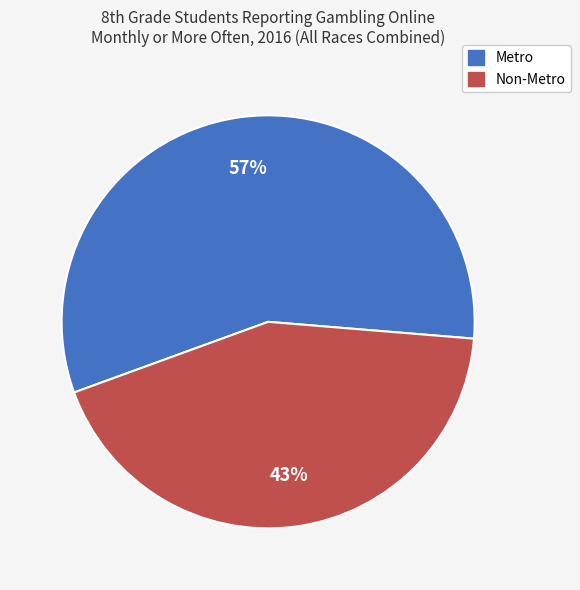

What is the majority slice?

Metro